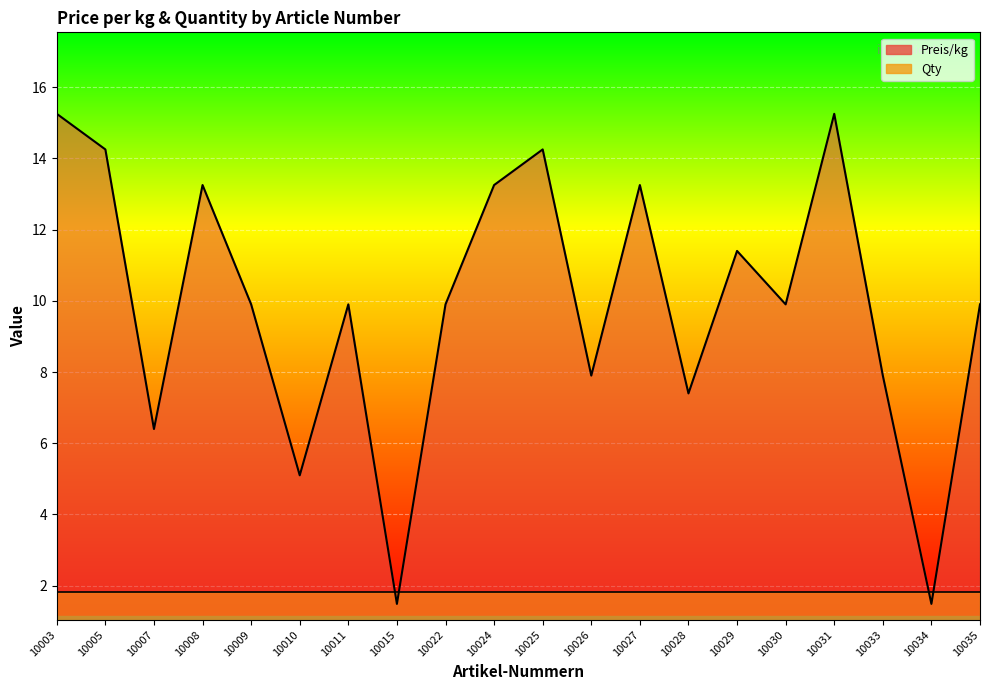

Which label corresponds to the smallest value in the chart?

10015